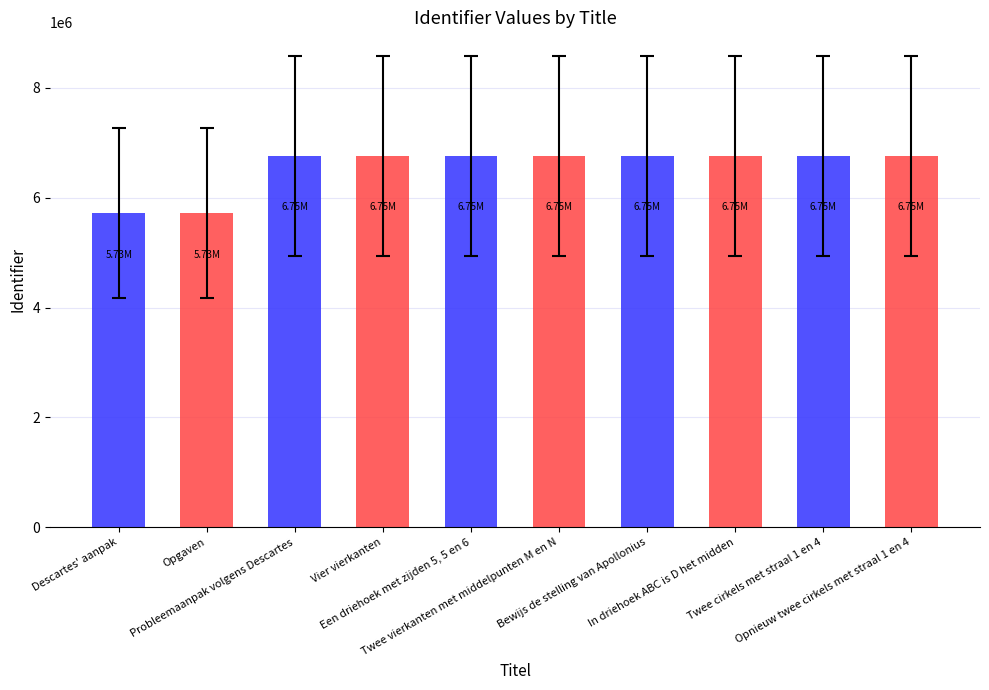

What is the average value?

6549357